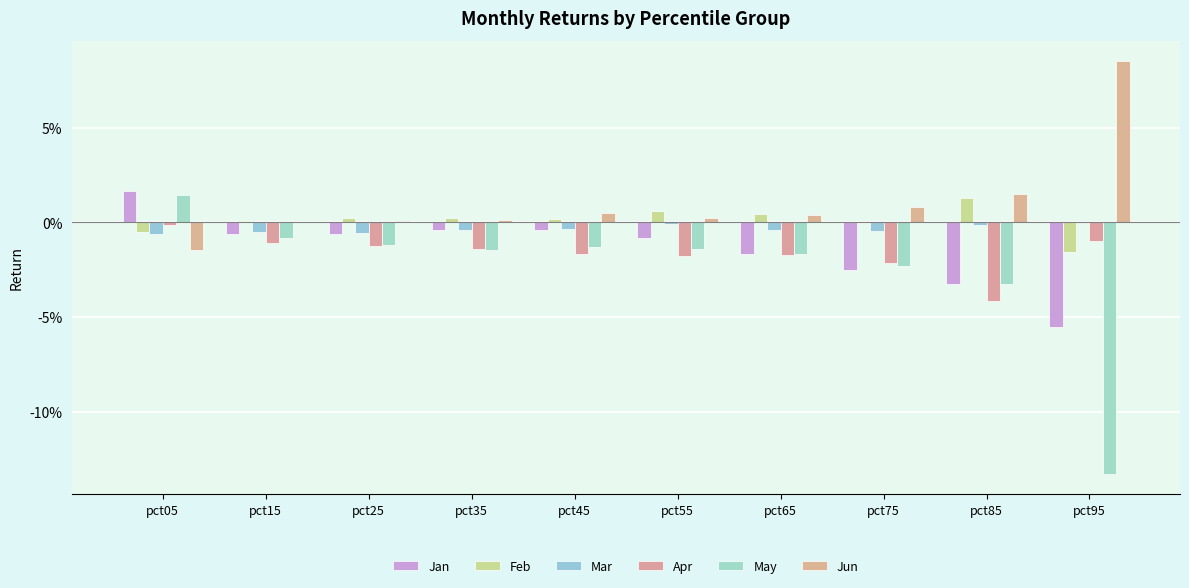

List the labels in order of Jan value, largest first.

pct05, pct45, pct35, pct15, pct25, pct55, pct65, pct75, pct85, pct95